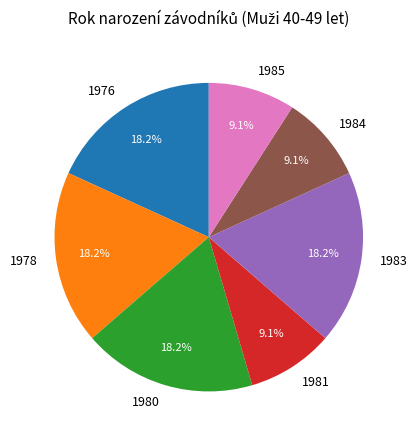

Is there any slice that represents more than half of the pie?

No